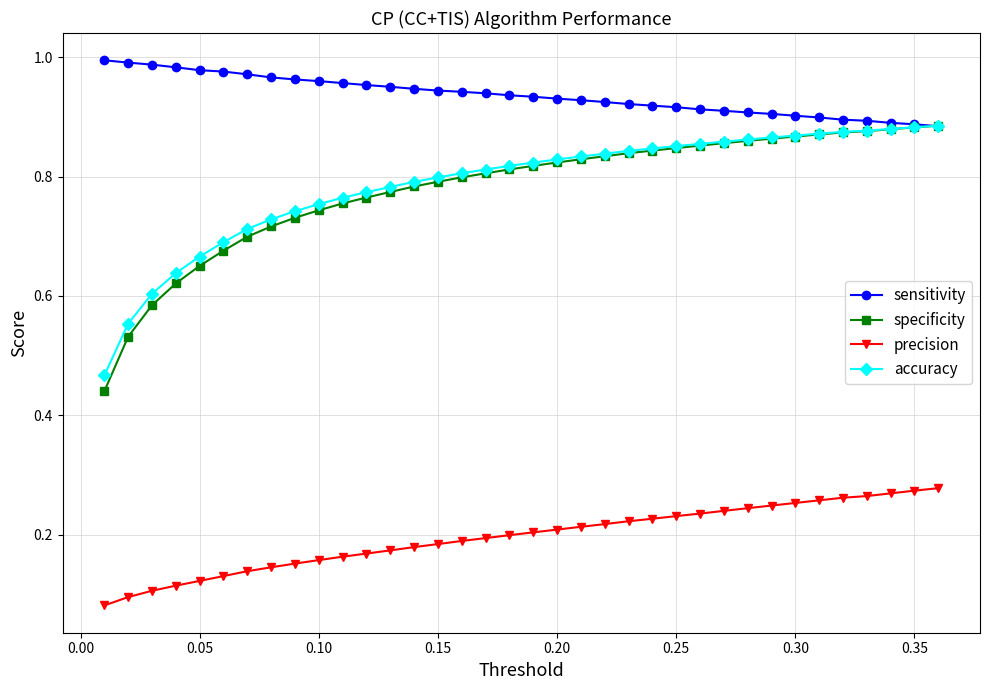

Which series has the largest total across all categories?

sensitivity